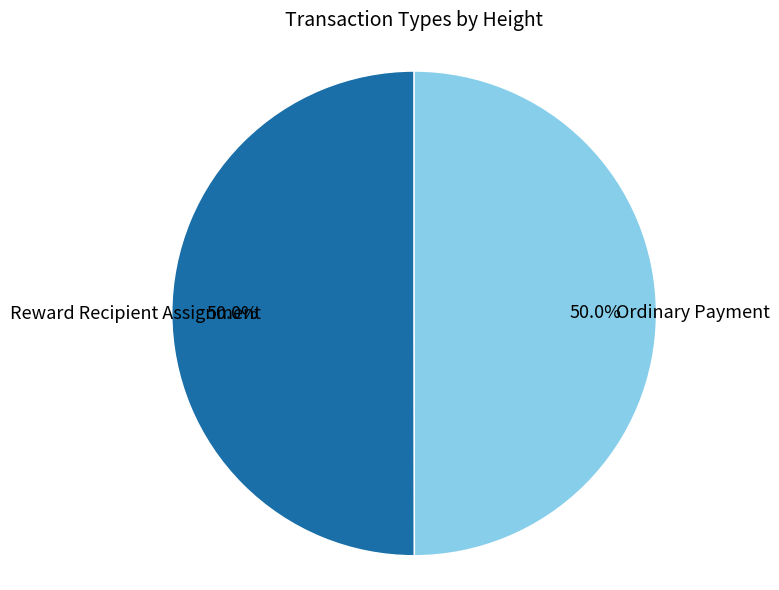

Approximately how many times larger is the value at Ordinary Payment compared to Reward Recipient Assignment?

1.0